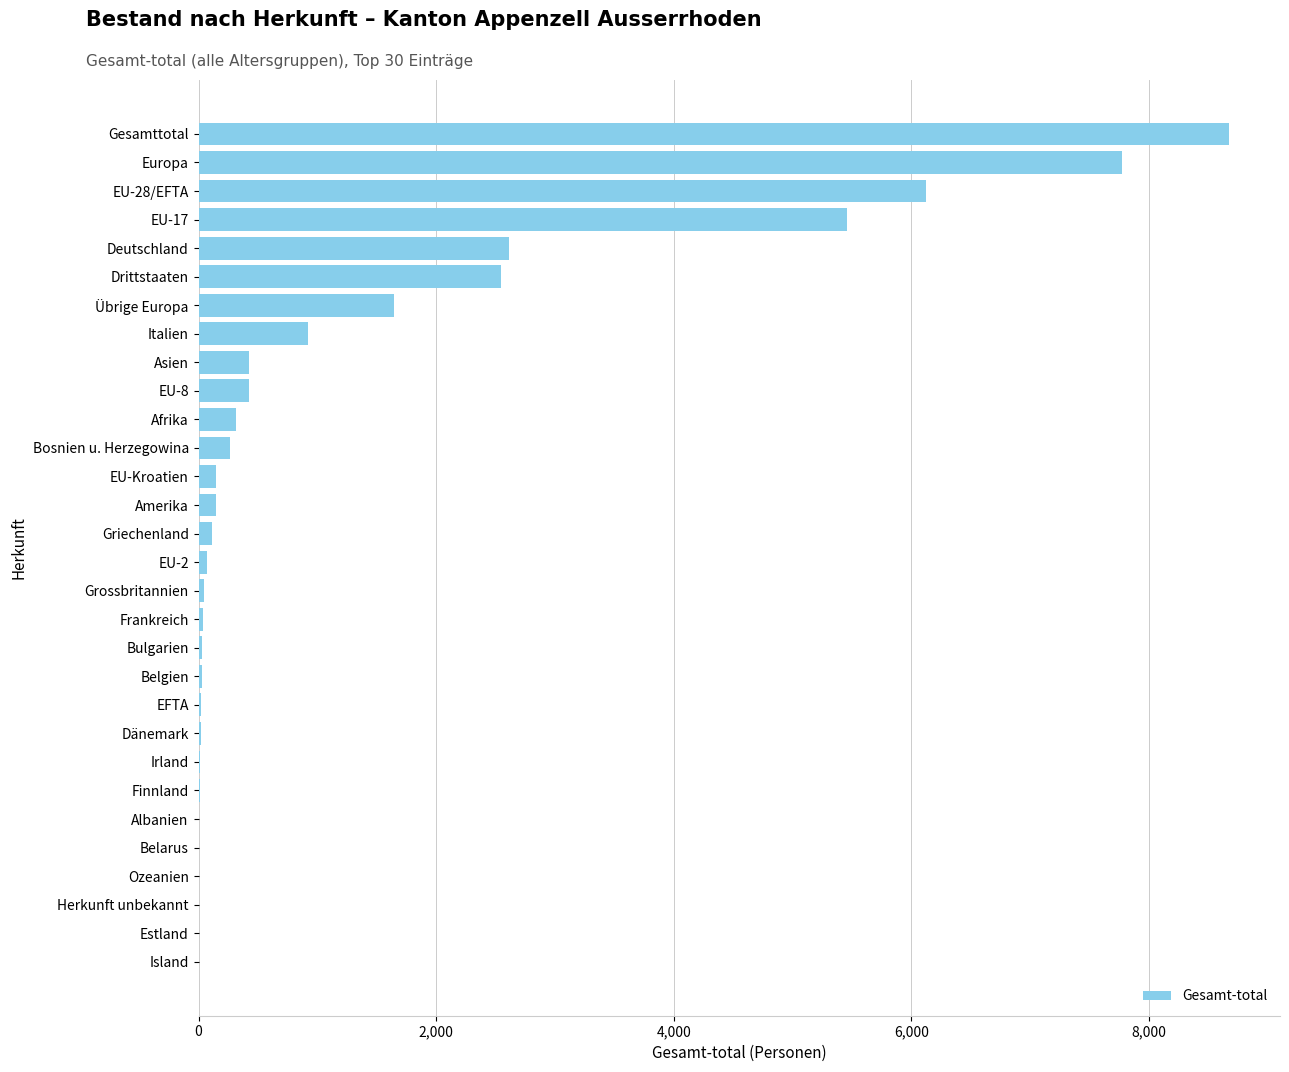

What is the sum of all values?

37896